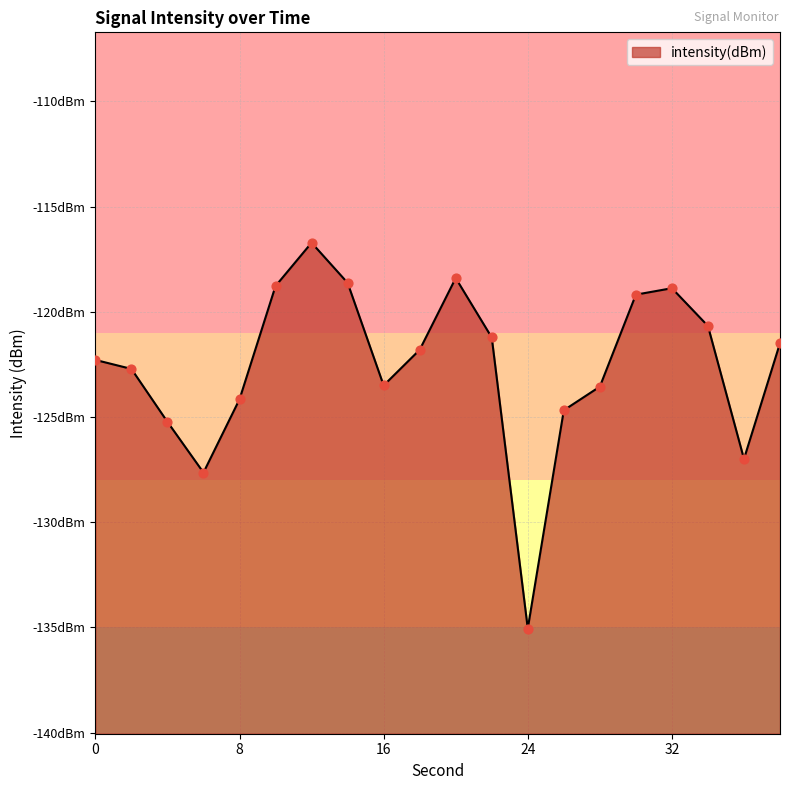

Between 36 and 10, which is larger?

10